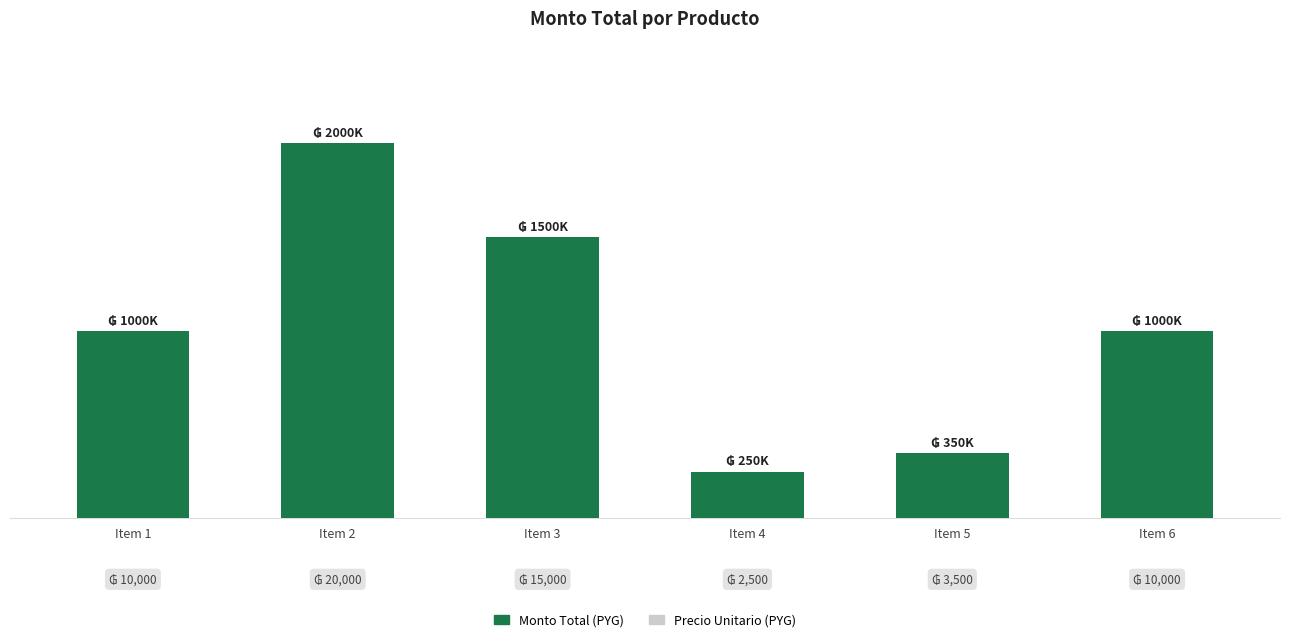

What is the smallest value displayed?

250000